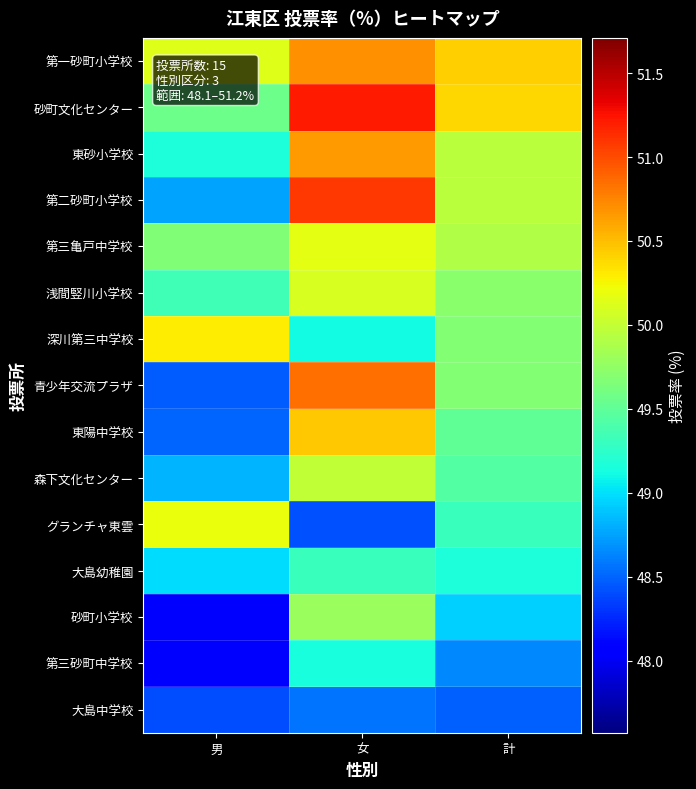

Which series changed the most between 男 and 計?

青少年交流プラザ